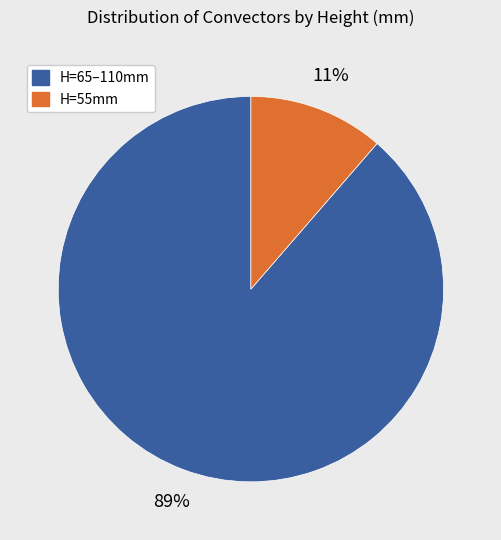

Is there a majority slice in this chart?

Yes